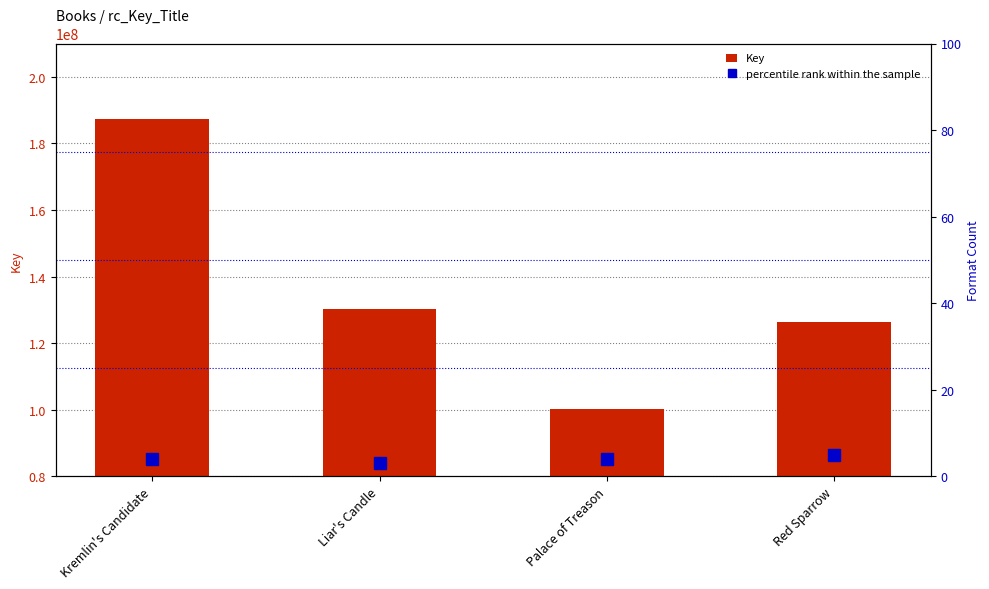

What is the difference between the Key values at Liar's Candle and Kremlin's Candidate?

57177835